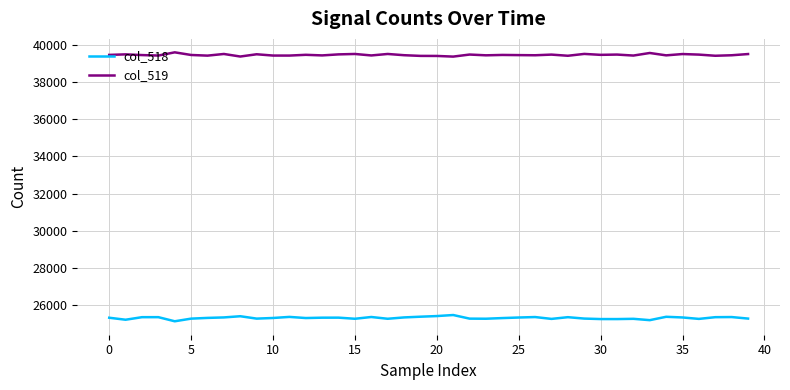

True or false: col_519 and col_518 intersect in this chart.

False